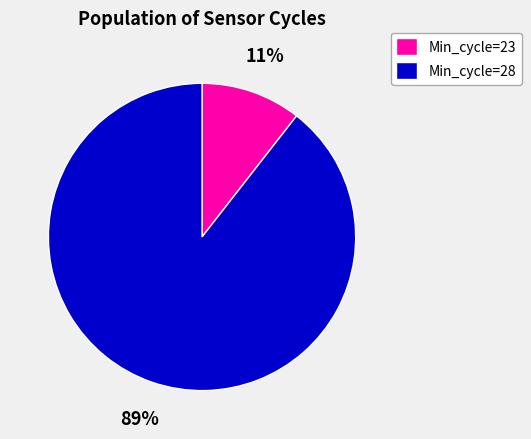

How many slices are in this pie chart?

2